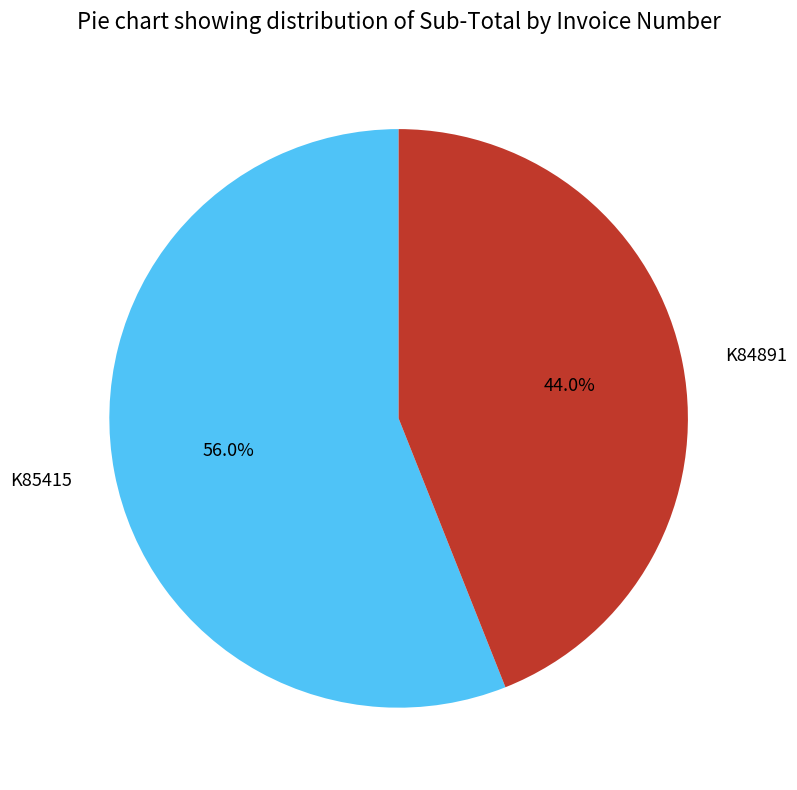

To the nearest percent, what portion does K84891 represent?

44%